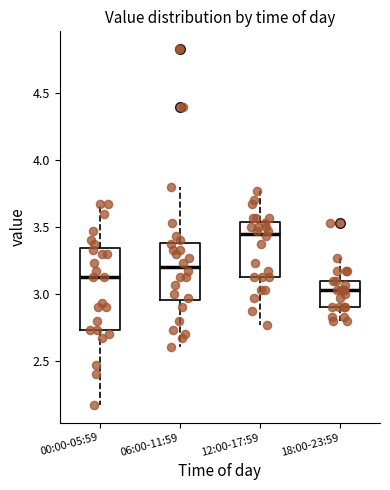

Which box's median line is the highest?

12:00-17:59